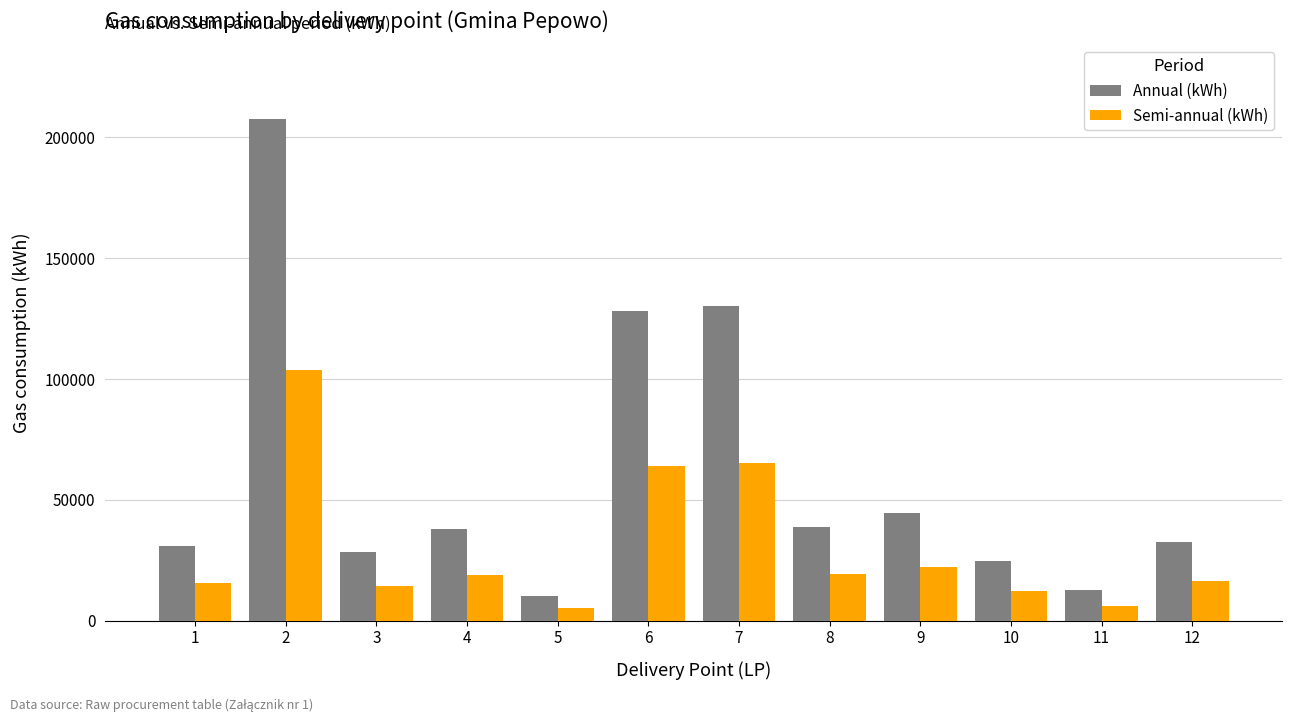

Does the chart contain stacked bars?

No